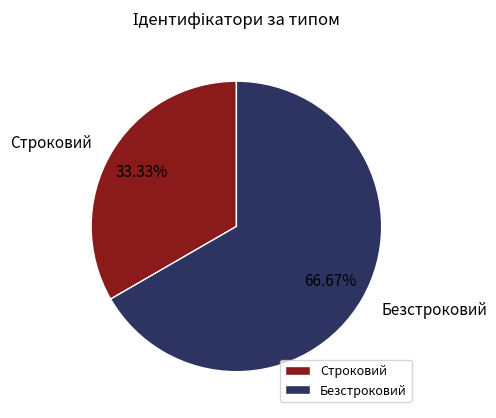

Is there a majority slice in this chart?

Yes